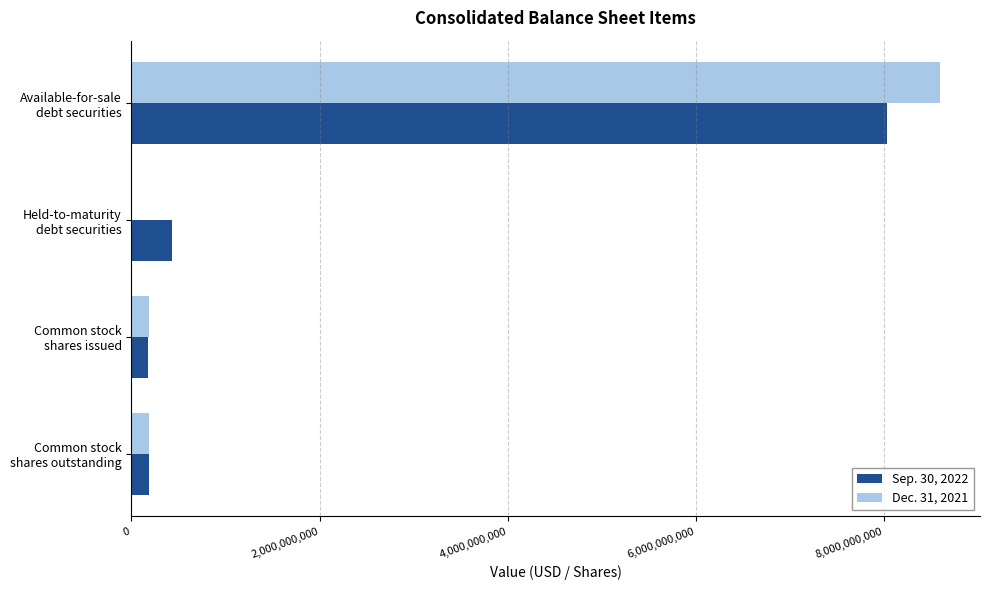

What is the greatest value displayed?

8587179000